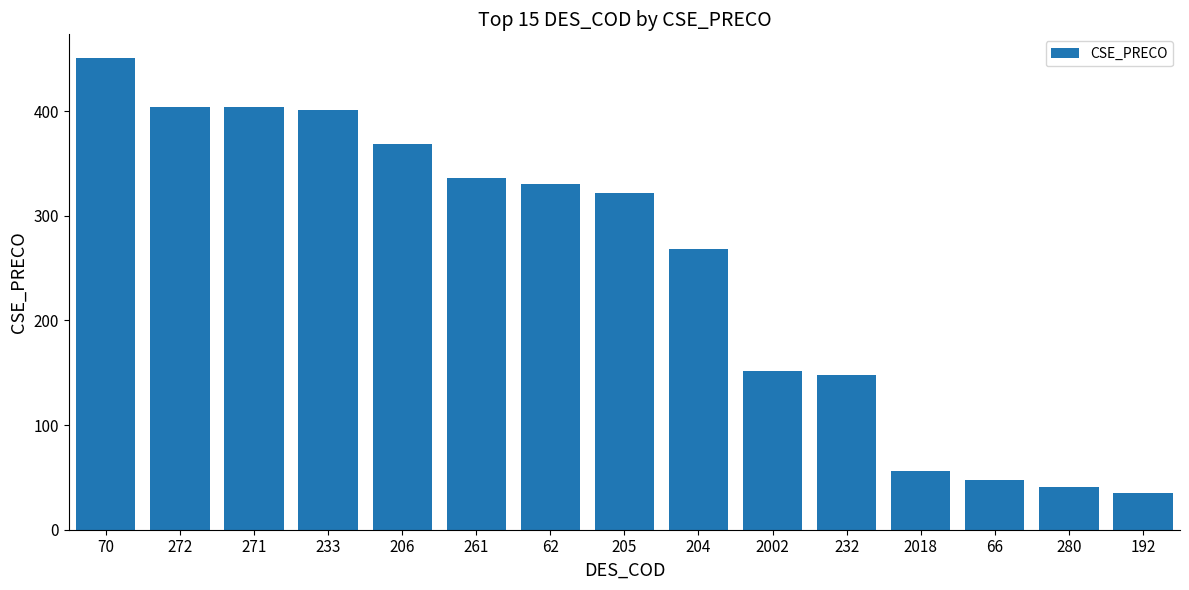

At which category does the chart reach its minimum across all series?

192